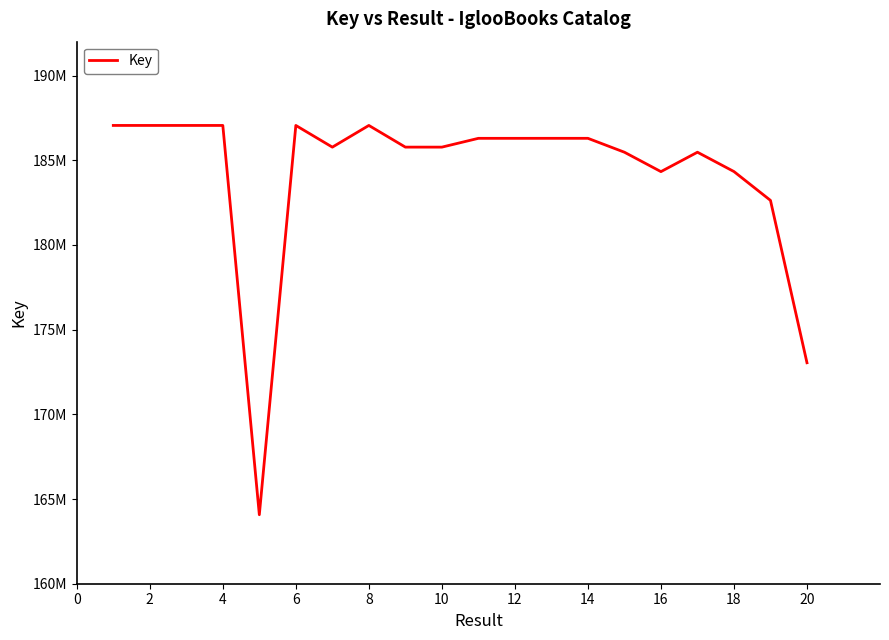

Reading left to right, transcribe all the data shown in this chart.

187054429	187054150	187054380	187054097	164072622	187054540	185773383	187054270	185774354	185774039	186293519	186293199	186294435	186293892	185473546	184327921	185473693	184331801	182629891	173044482